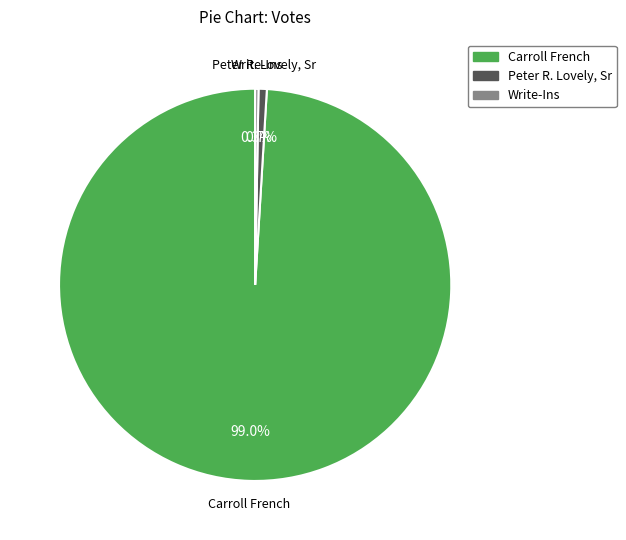

To the nearest percent, what percentage of the pie is Peter R. Lovely, Sr?

1%